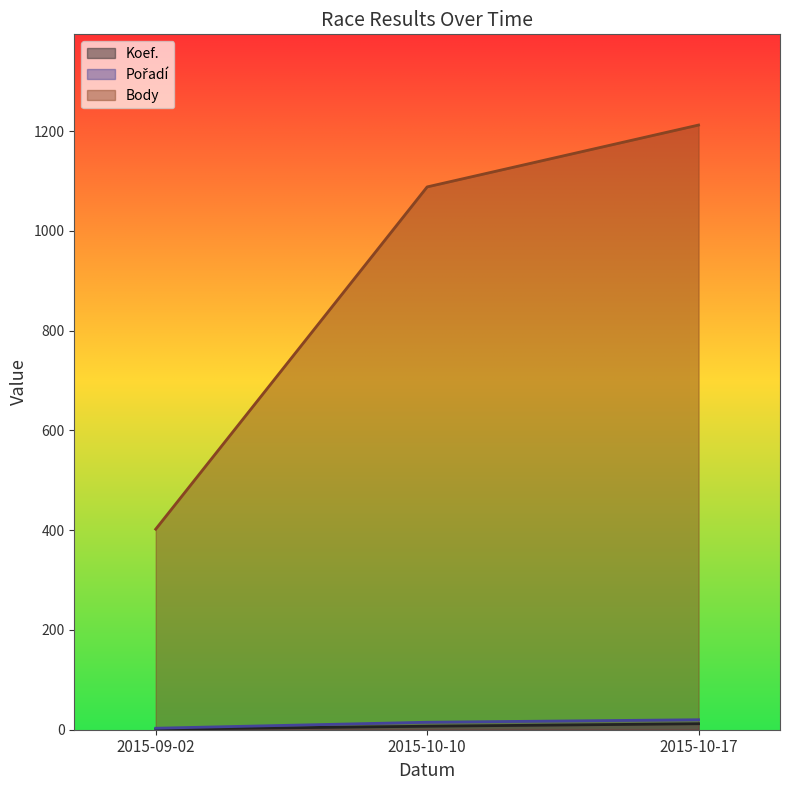

How many values in the Koef. series exceed 7?

1